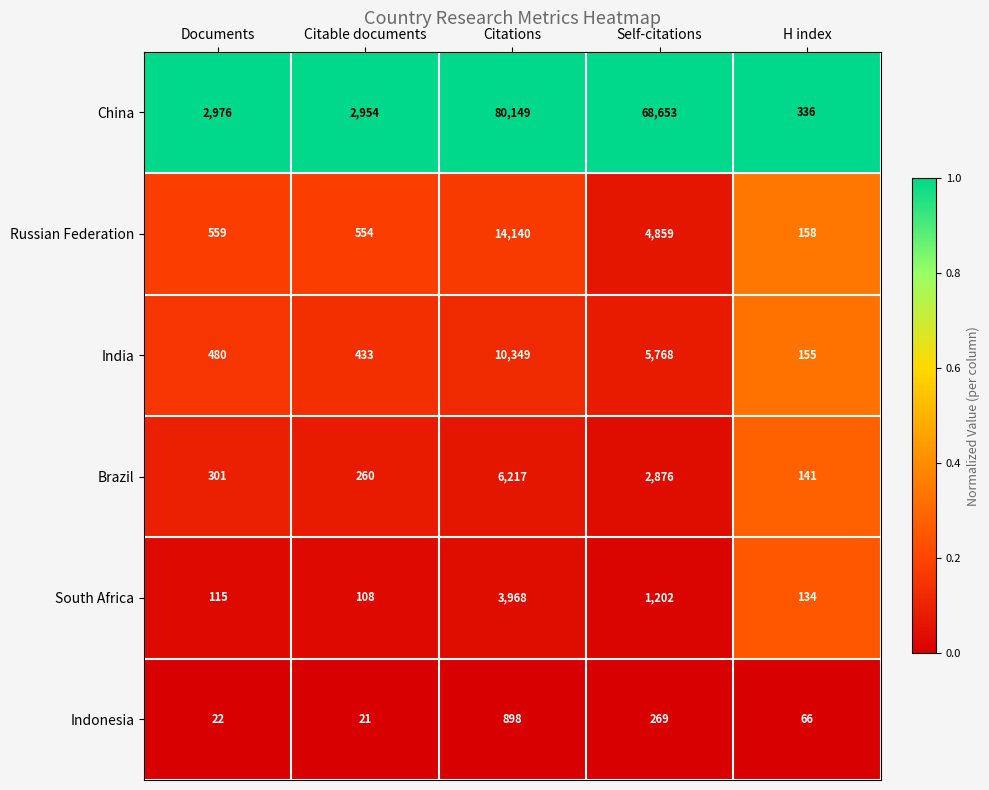

Which series has the widest spread of values?

China